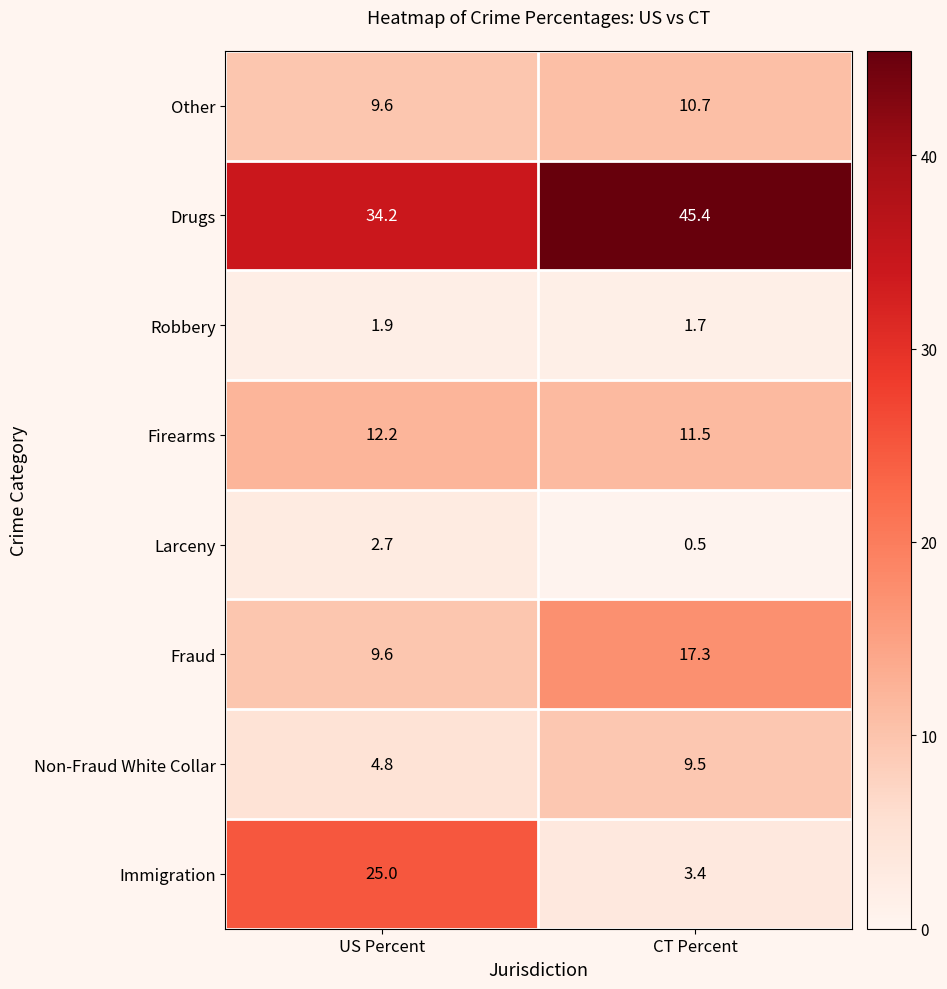

The value of Fraud at US Percent is 9.6. True or false?

True